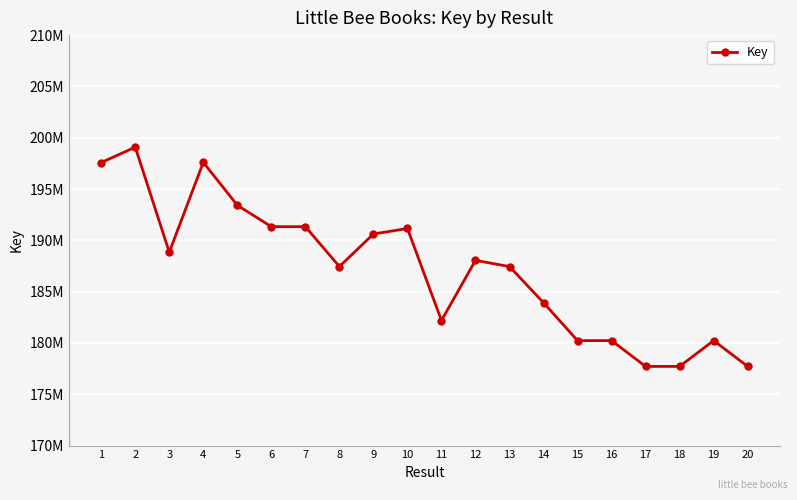

The value at 5 is 193419187. True or false?

True